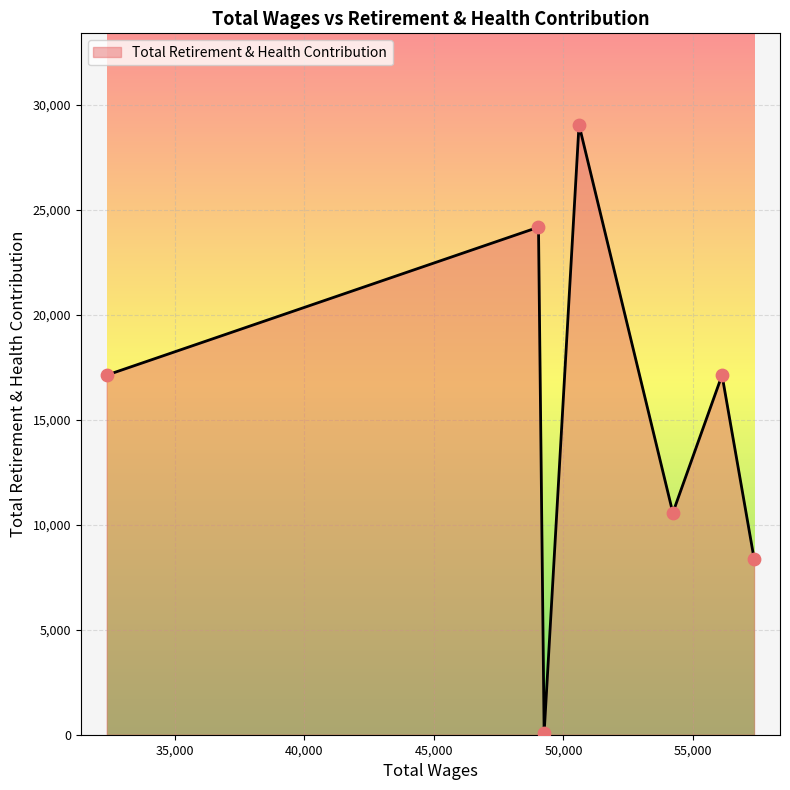

How many interior local peaks (higher than both neighbors) does the data have?

3